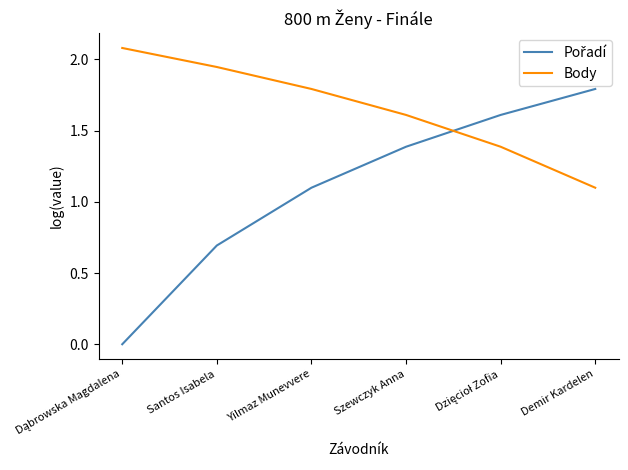

How many series are shown in this chart?

2